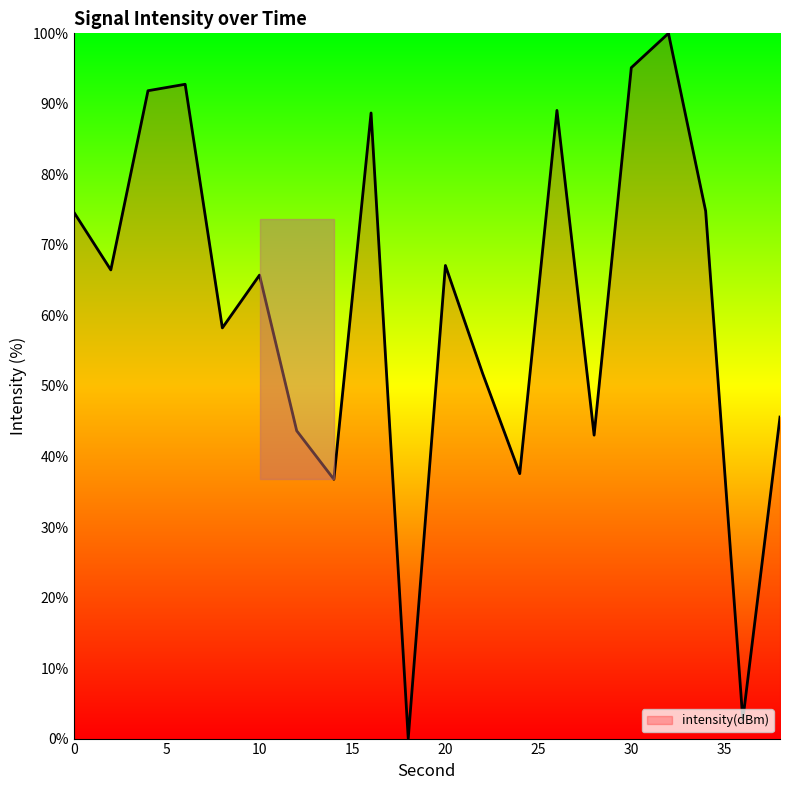

What is the maximum value shown in the chart?

100.0